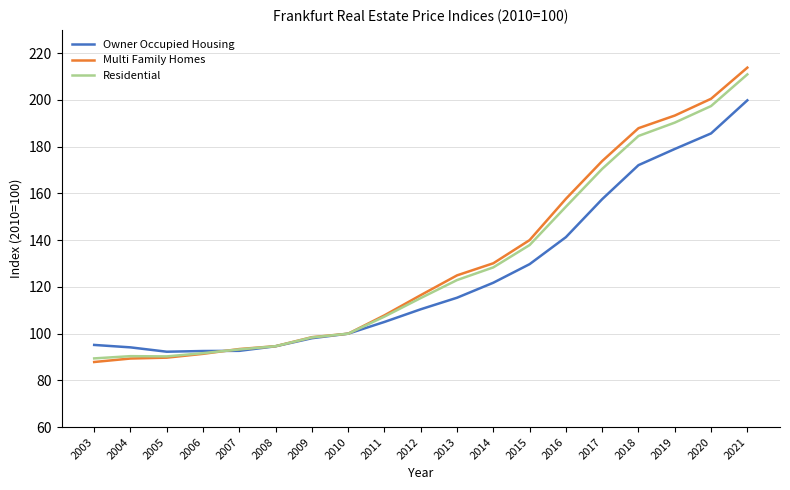

Read the Multi Family Homes value at 2015.

140.0